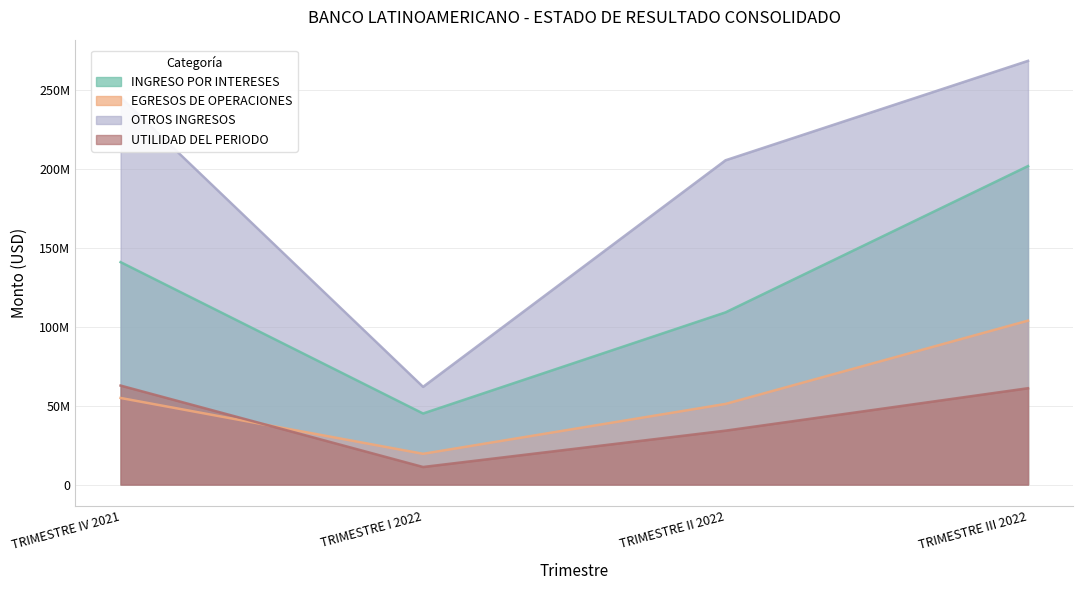

What is the difference between the second highest and minimum values in the EGRESOS DE OPERACIONES series?

35363898.2